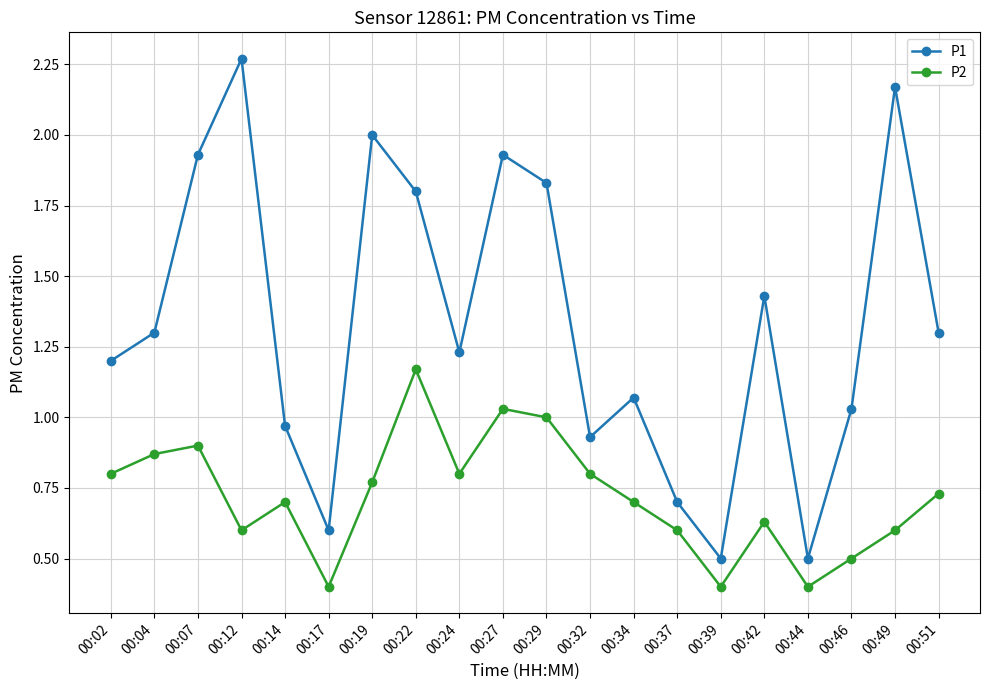

What is the sum of the P2 values at 00:51 and 00:02?

1.5